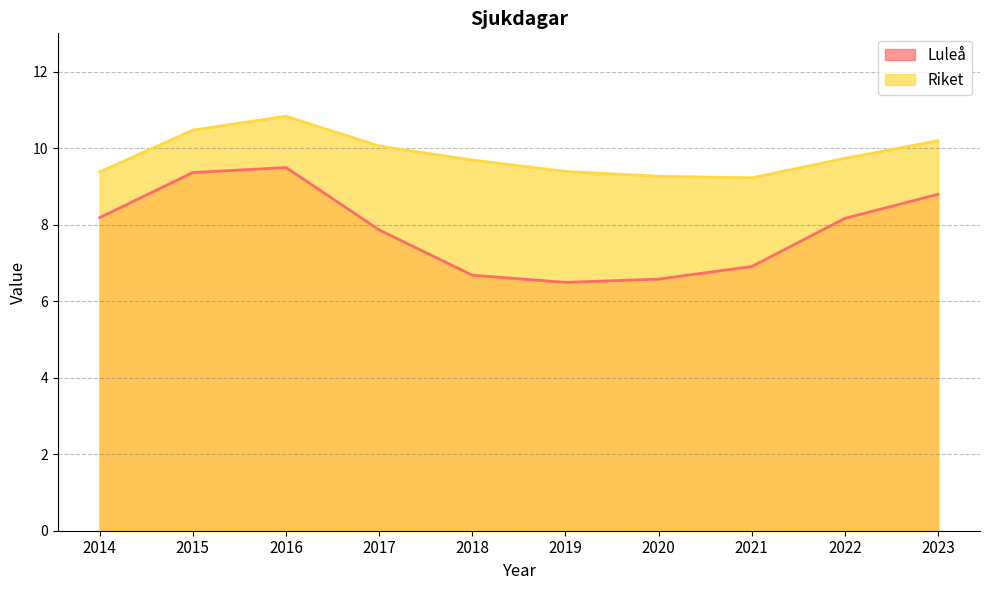

The value of Luleå at 2022 is 14.0. True or false?

False